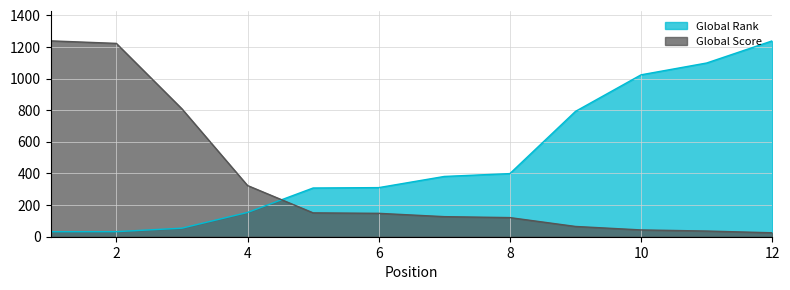

What is the difference between the Global Rank values at 3 and 9?

738.9